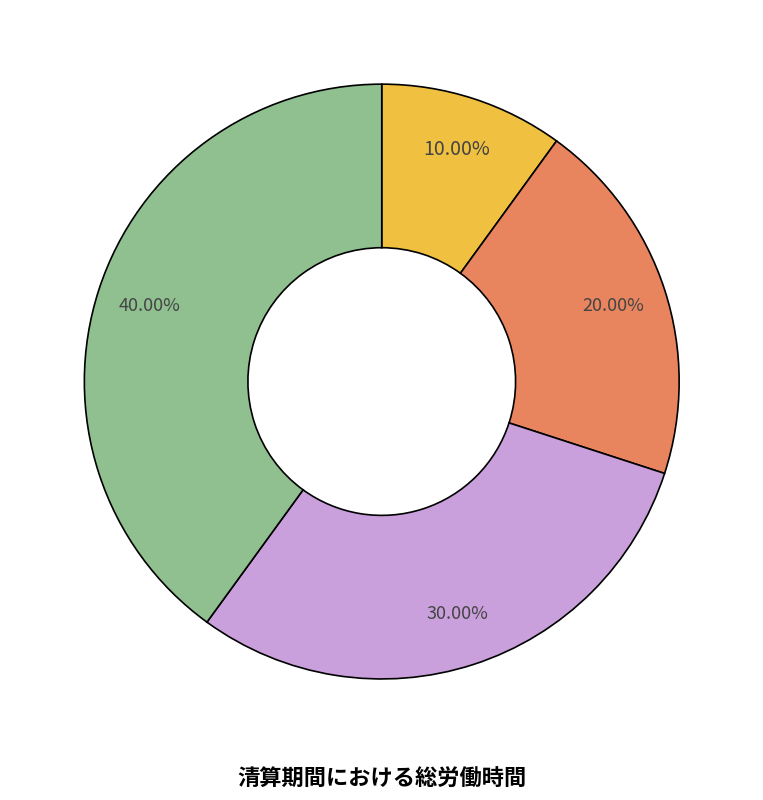

Does any single category account for the majority?

No